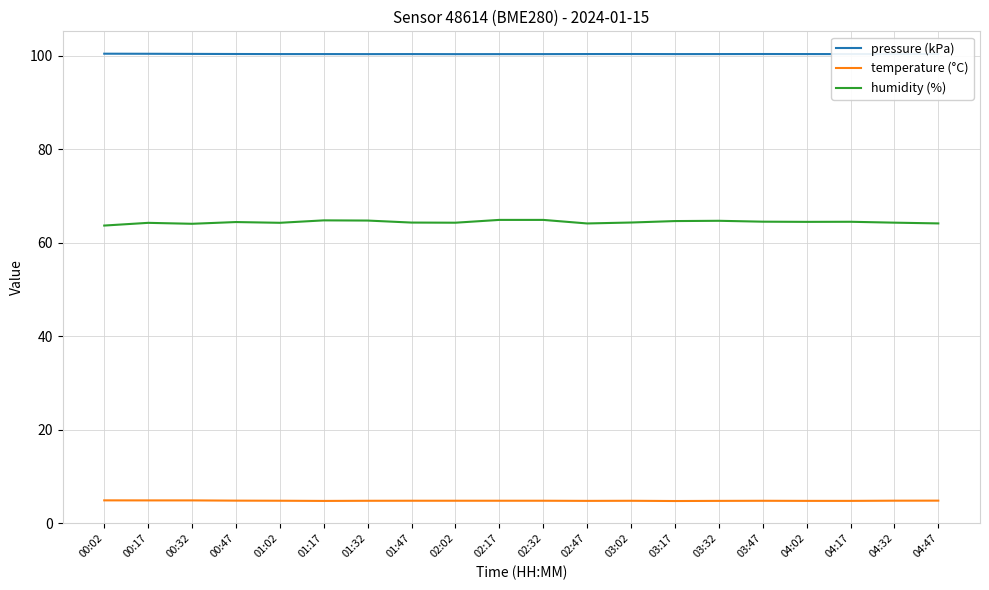

Which series has the largest total across all categories?

pressure (kPa)